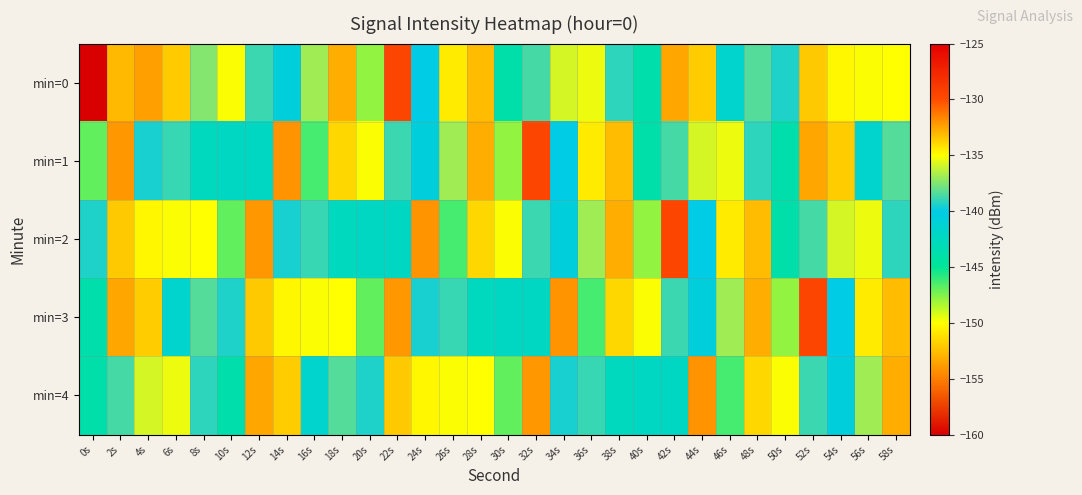

What is the difference between the highest and lowest values at 44s?

18.3